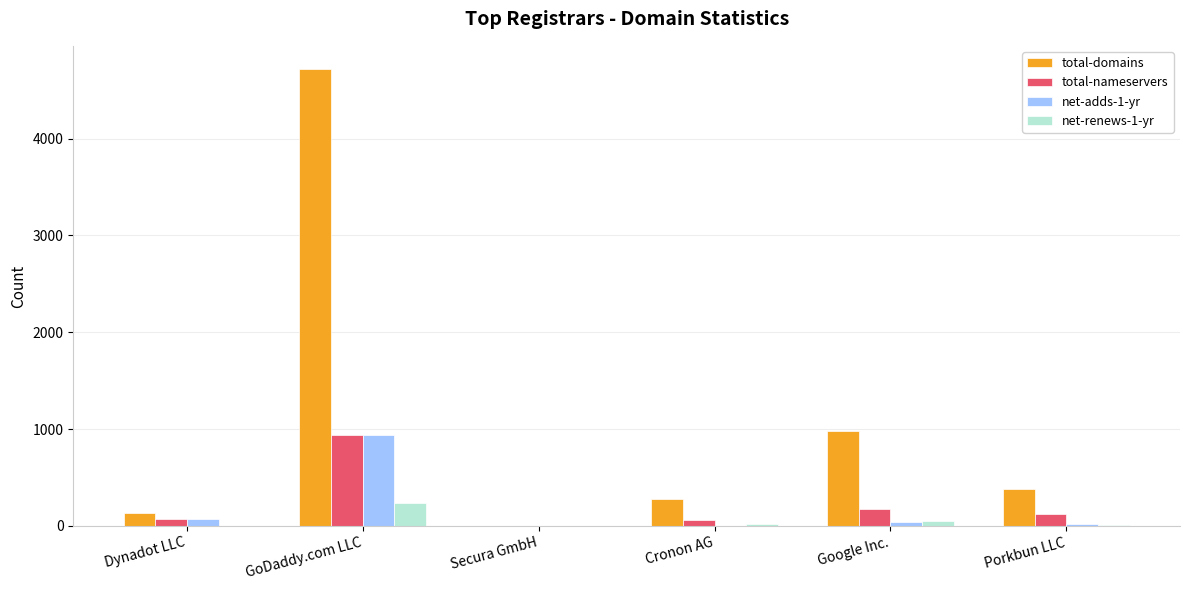

Is it true that total-nameservers equals 124 at Porkbun LLC?

True